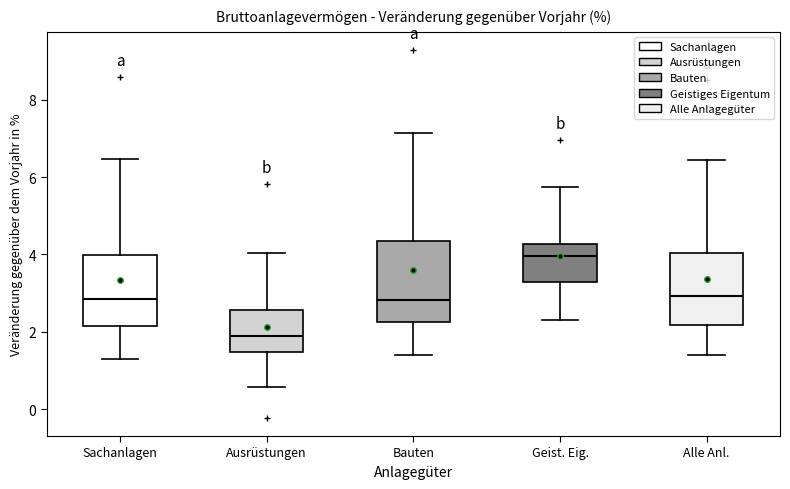

Reading left to right, transcribe this box plot: for each box, give where its median line is, the range the box spans, and where its two whiskers end, as read against the y-axis. The values are not printed on the chart, so give them approximately, as read against the axis.

Sachanlagen: median 2.8, box 2.2 to 4.0, whiskers 1.2 to 6.4
Ausrüstungen: median 1.8, box 1.4 to 2.6, whiskers 0.6 to 4.0
Bauten: median 2.8, box 2.2 to 4.4, whiskers 1.4 to 7.2
Geist. Eig.: median 4.0, box 3.2 to 4.2, whiskers 2.4 to 5.8
Alle Anl.: median 3.0, box 2.2 to 4.0, whiskers 1.4 to 6.4